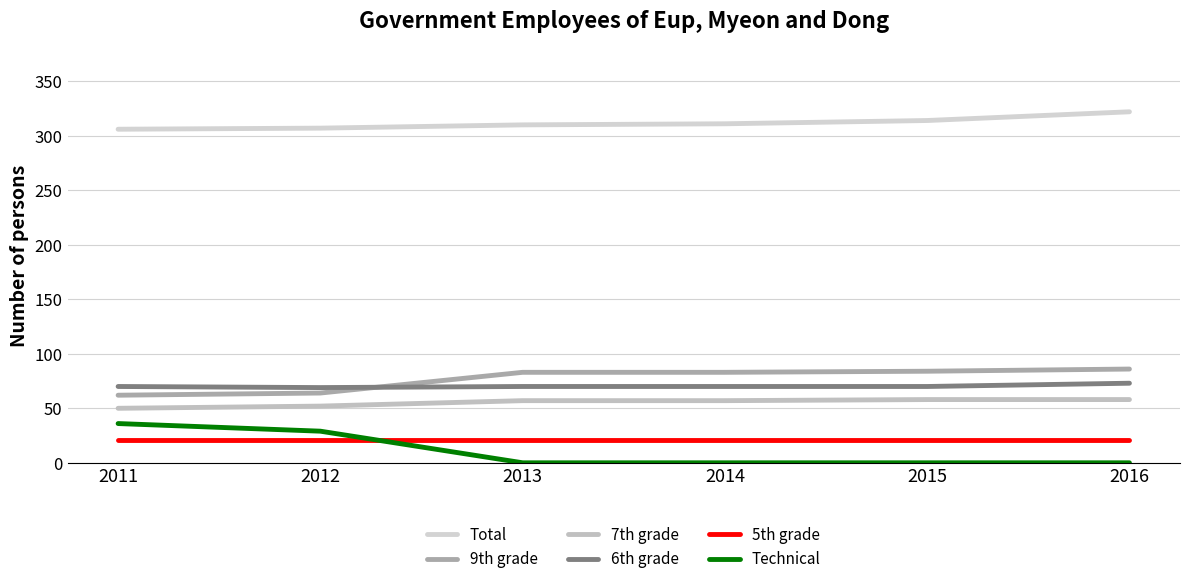

Reading left to right, what are all the values shown in this chart?

Total: 306	307	310	311	314	322
9th grade: 62	64	83	83	84	86
7th grade: 50	52	57	57	58	58
6th grade: 70	69	70	70	70	73
5th grade: 21	21	21	21	21	21
Technical: 36	29	0	0	0	0